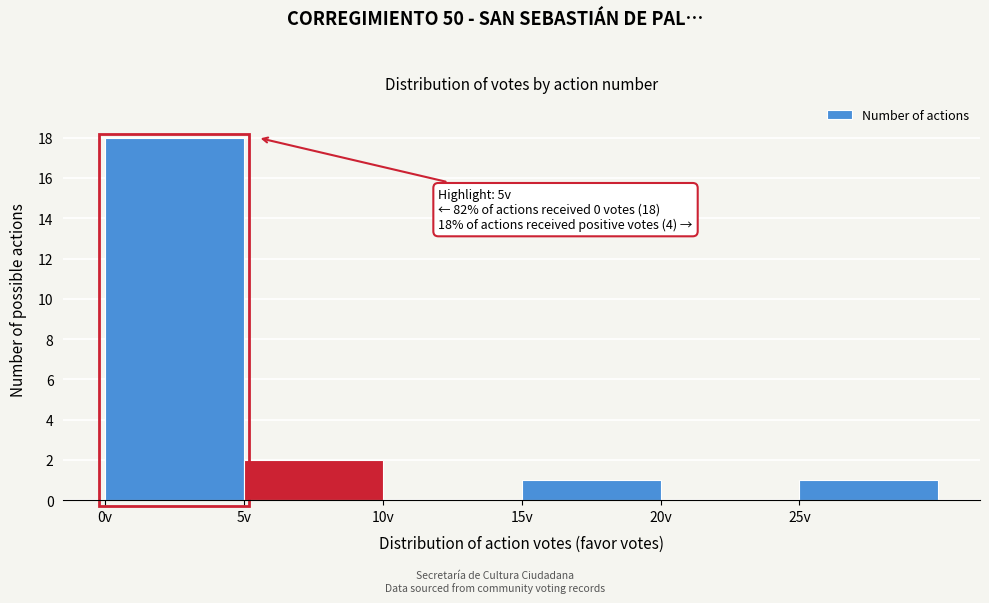

Over which range of the x-axis is the bar tallest?

0 to 5